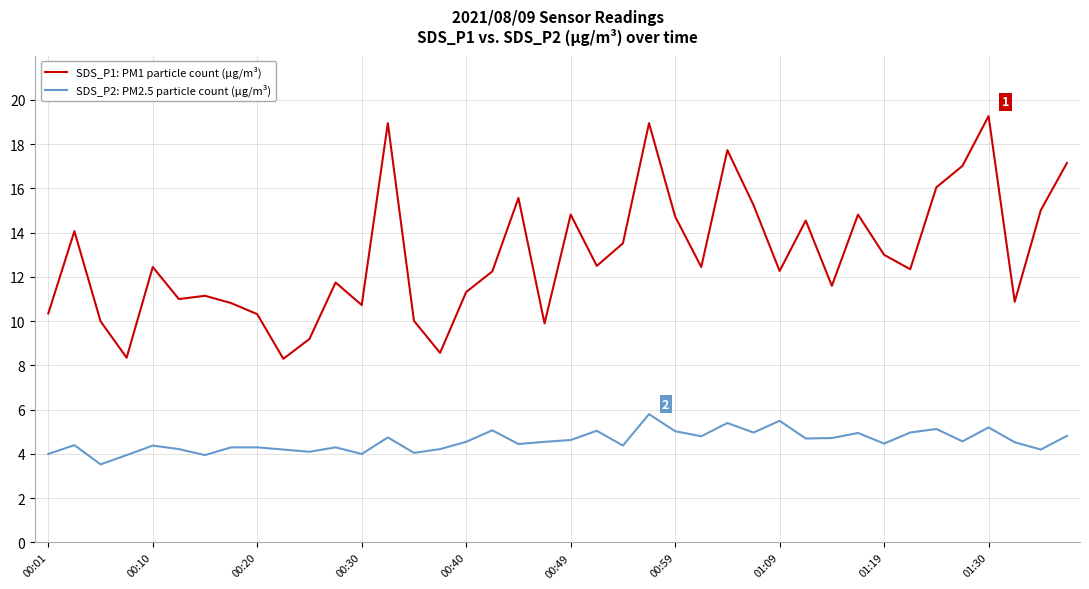

Which series has the widest spread of values?

SDS_P1: PM1 particle count (µg/m³)